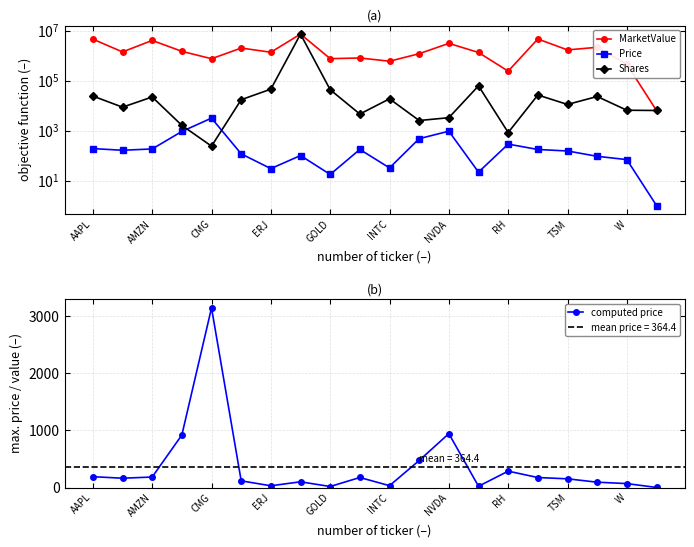

At which category does computed price reach its first local peak?

CMG